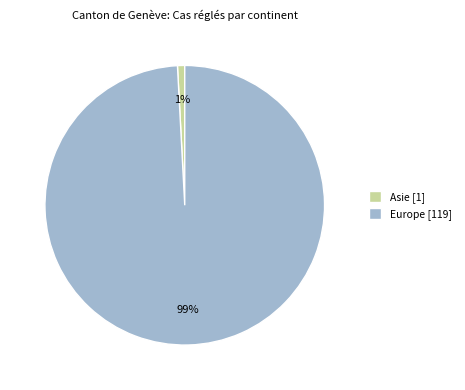

To the nearest percent, what is the average slice percentage?

50%